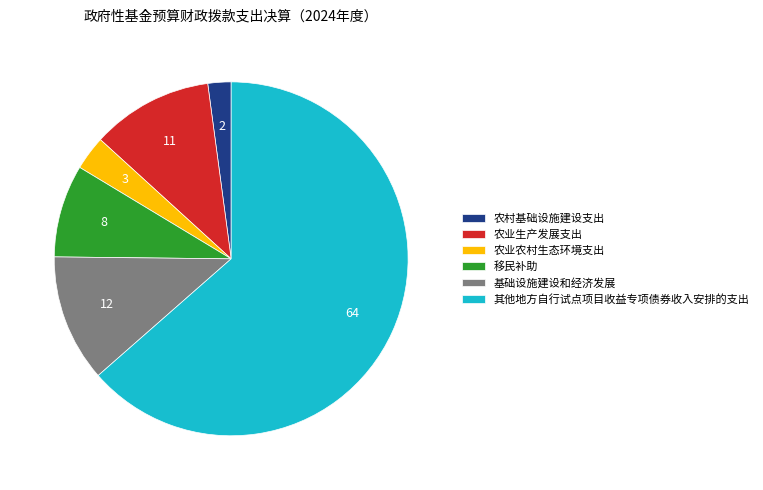

Which category accounts for the majority?

其他地方自行试点项目收益专项债券收入安排的支出